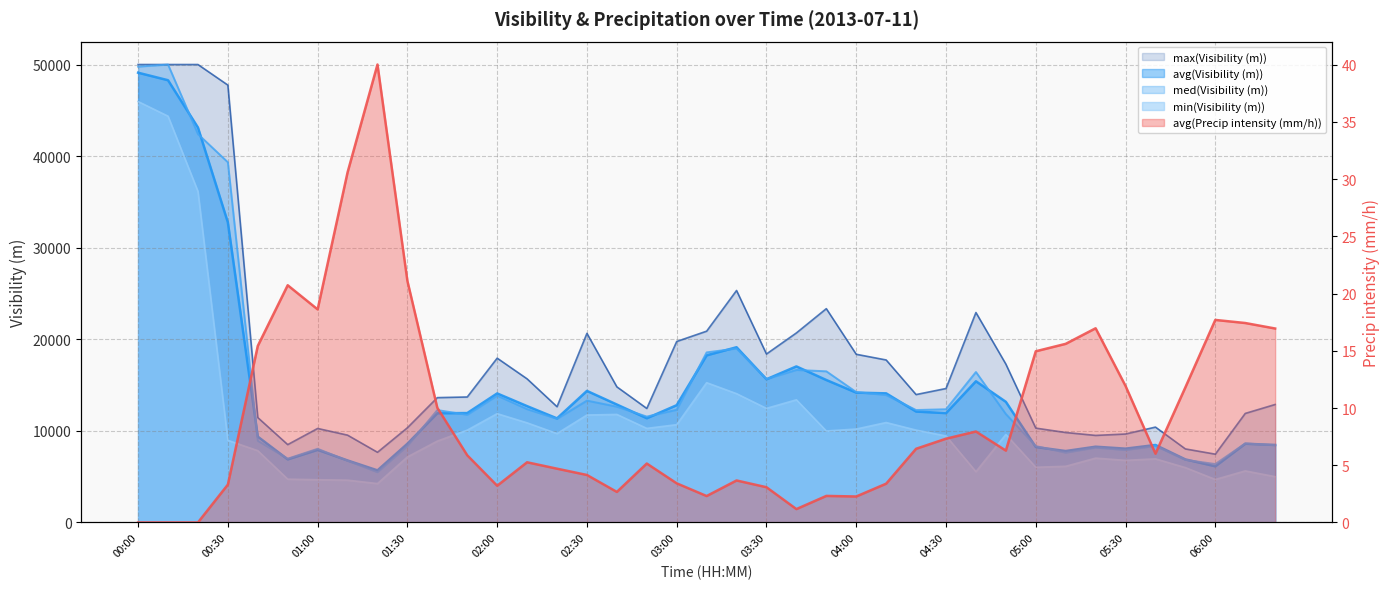

Where is avg(Precip intensity (mm/h)) nearest to the value 20?

00:50